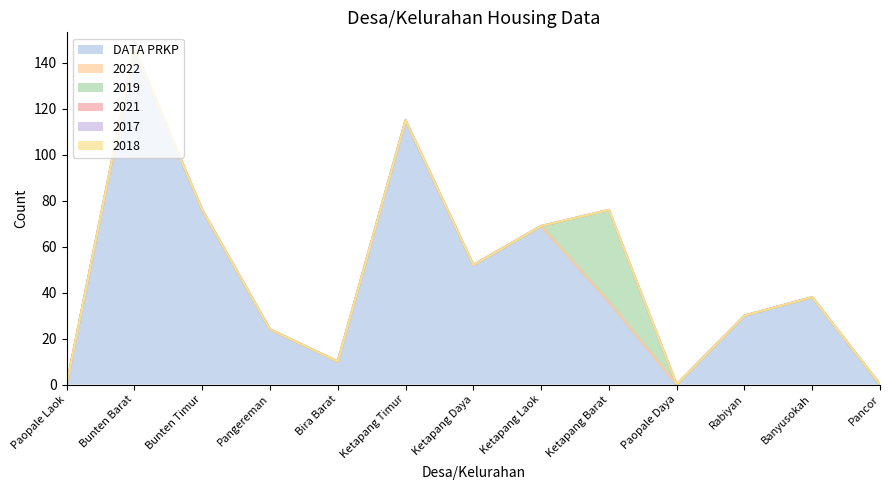

At which label does DATA PRKP reach its peak?

Bunten Barat